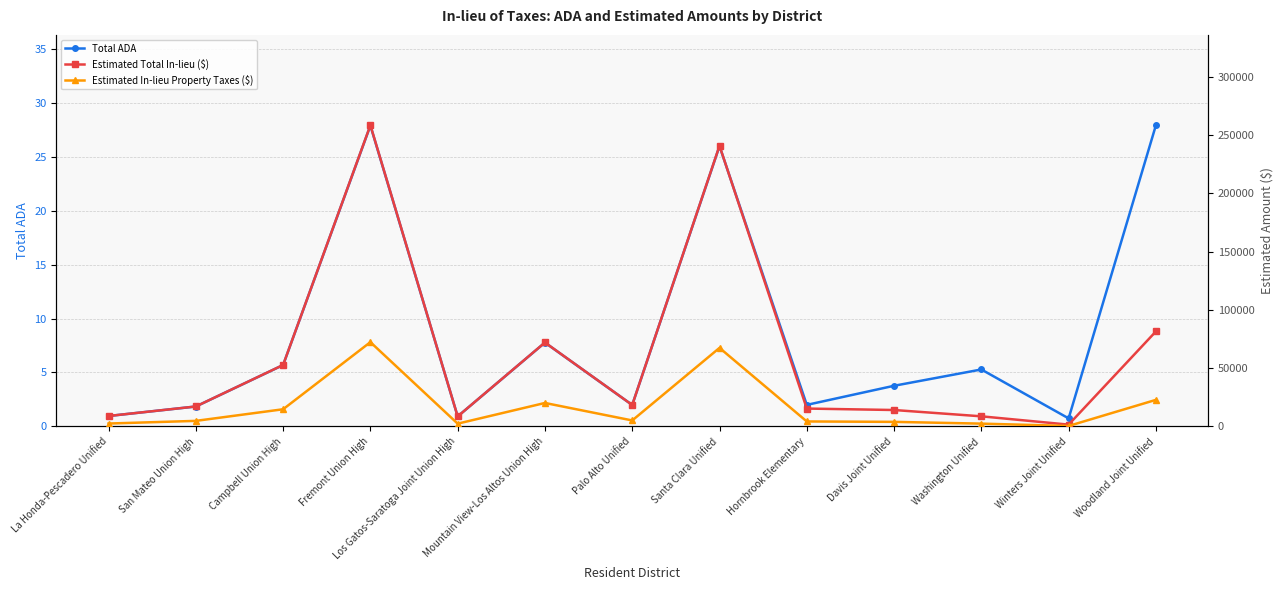

What is the sum of all Estimated In-lieu Property Taxes ($) values?

223527.0